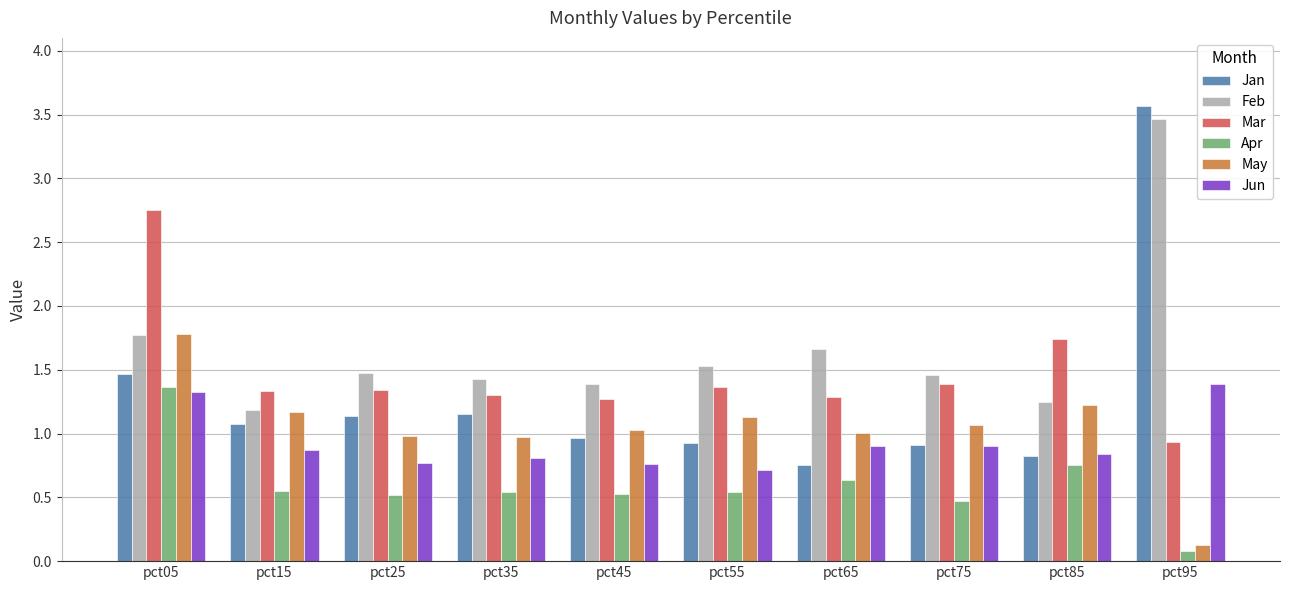

Where does the Jan series first go above 1?

pct05